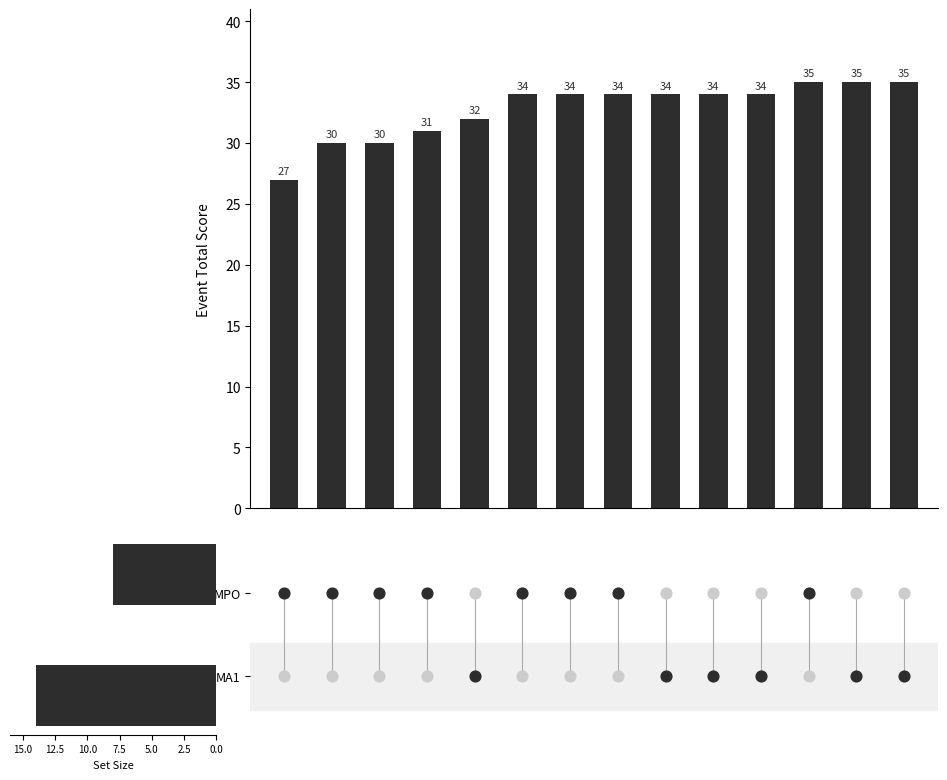

Which has a higher value, 1 or 4?

4